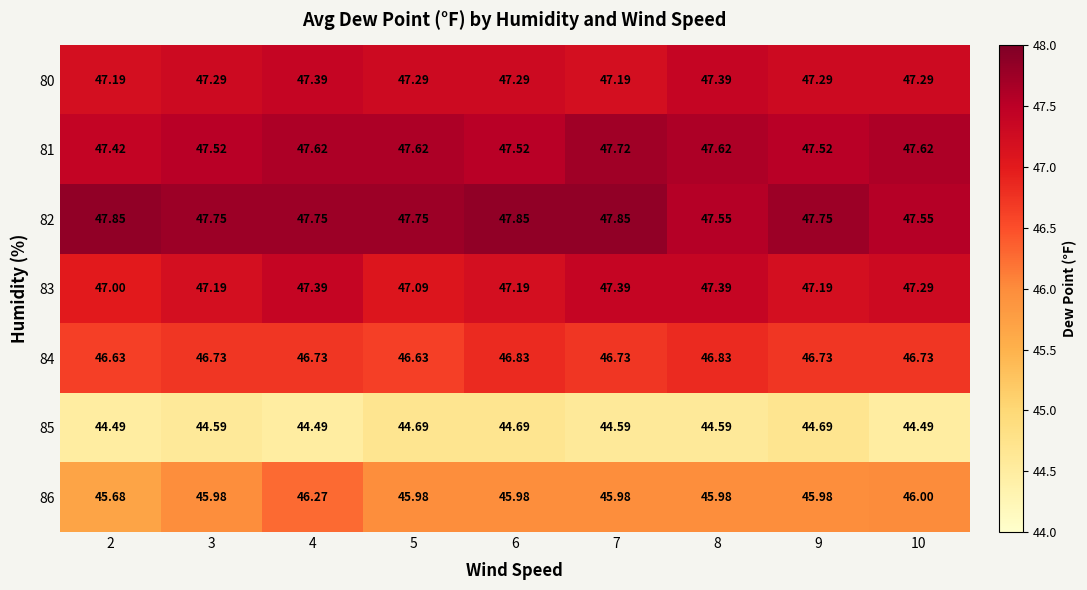

At how many categories does at least one series exceed 46?

9